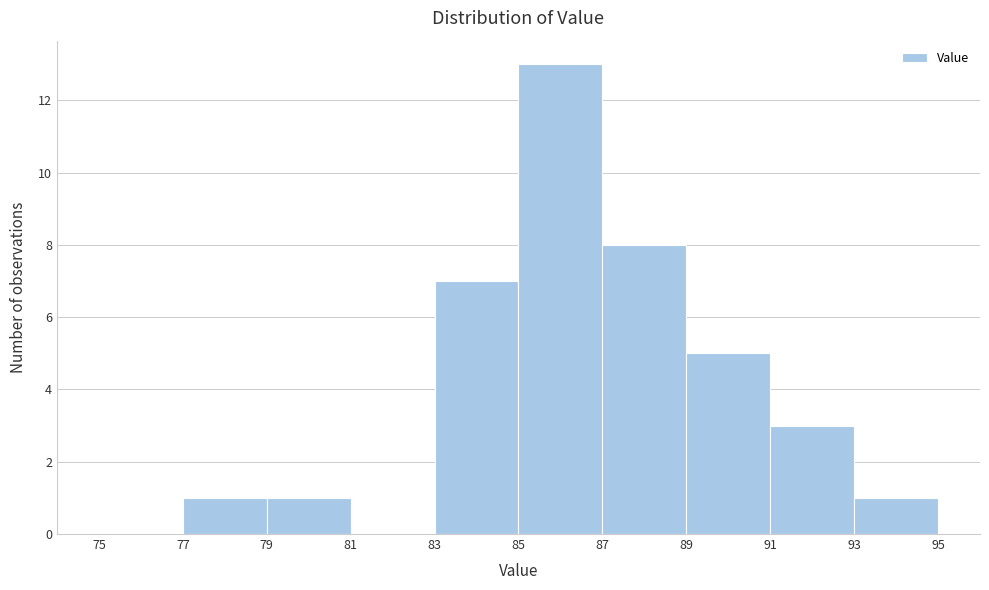

Reading left to right, list every bar in this chart as the range it spans on the x-axis followed by its height. The values are not printed on the chart, so give them approximately, as read against the axis.

75 to 77: 0
77 to 79: 1
79 to 81: 1
81 to 83: 0
83 to 85: 7
85 to 87: 13
87 to 89: 8
89 to 91: 5
91 to 93: 3
93 to 95: 1